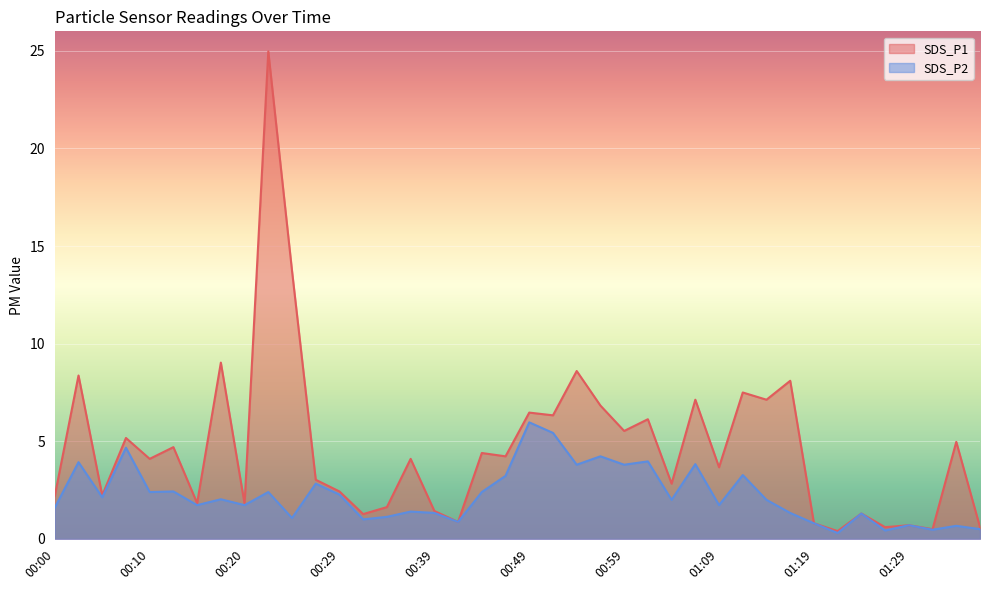

True or false: SDS_P2 and SDS_P1 intersect in this chart.

False